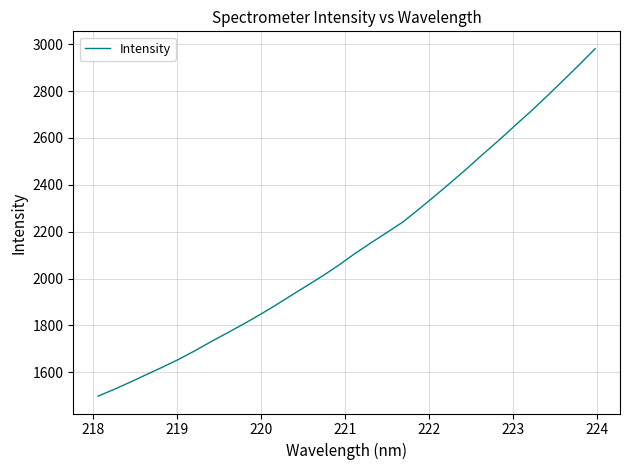

What is the smallest value displayed?

1498.4